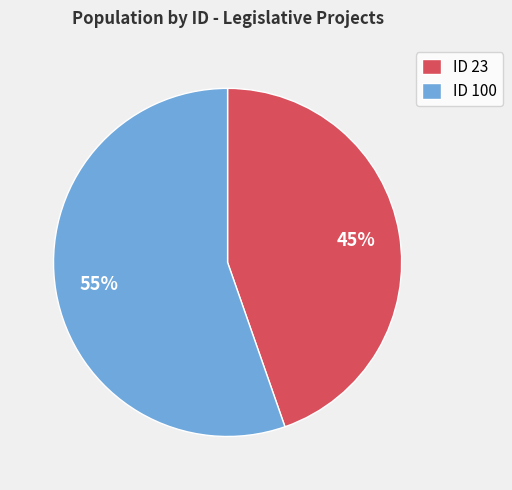

What is the smallest slice in the pie chart?

ID 23